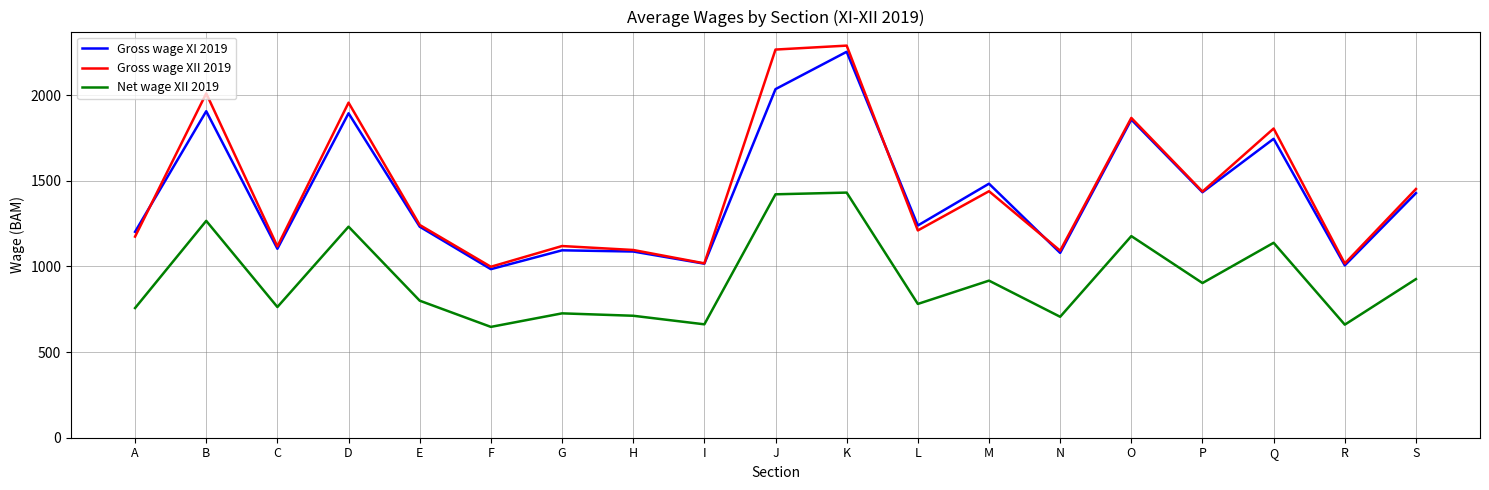

Does the chart have visible grid lines?

Yes